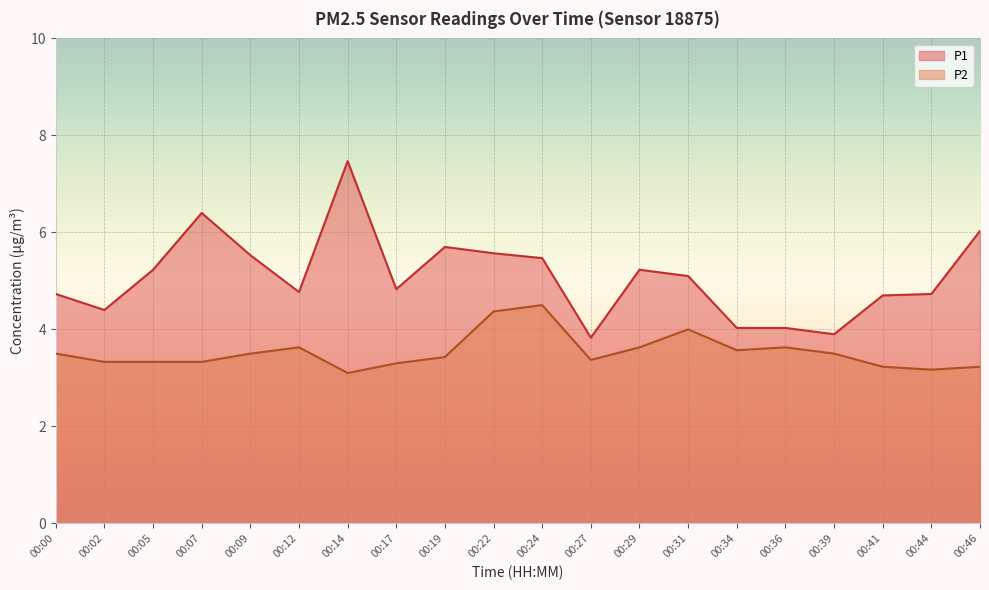

What is the spread (max minus min) of values at 00:39?

0.4